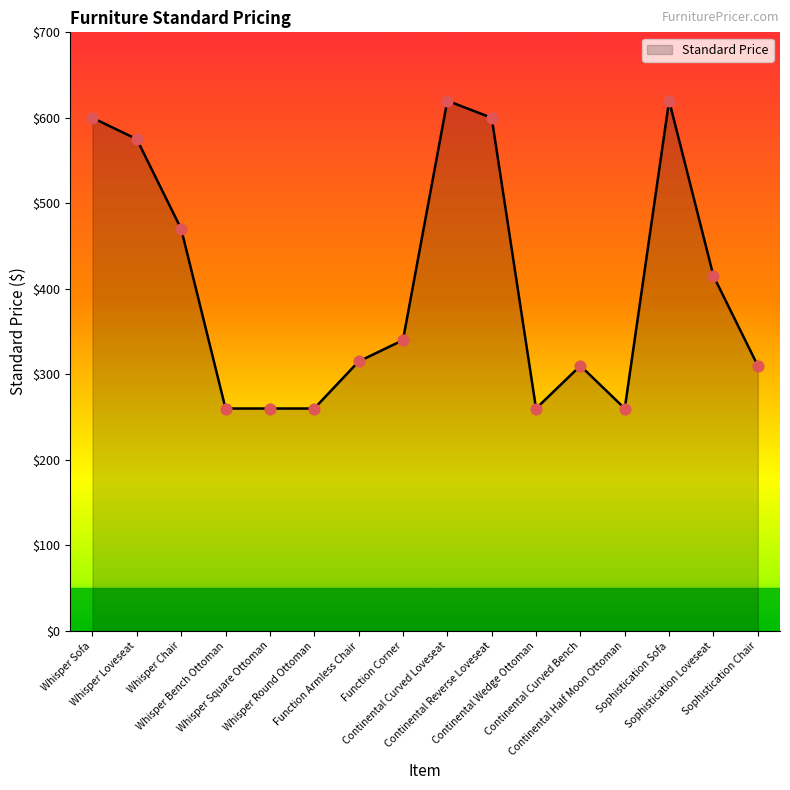

What is the change in value from Whisper Loveseat to Sophistication Loveseat?

-160